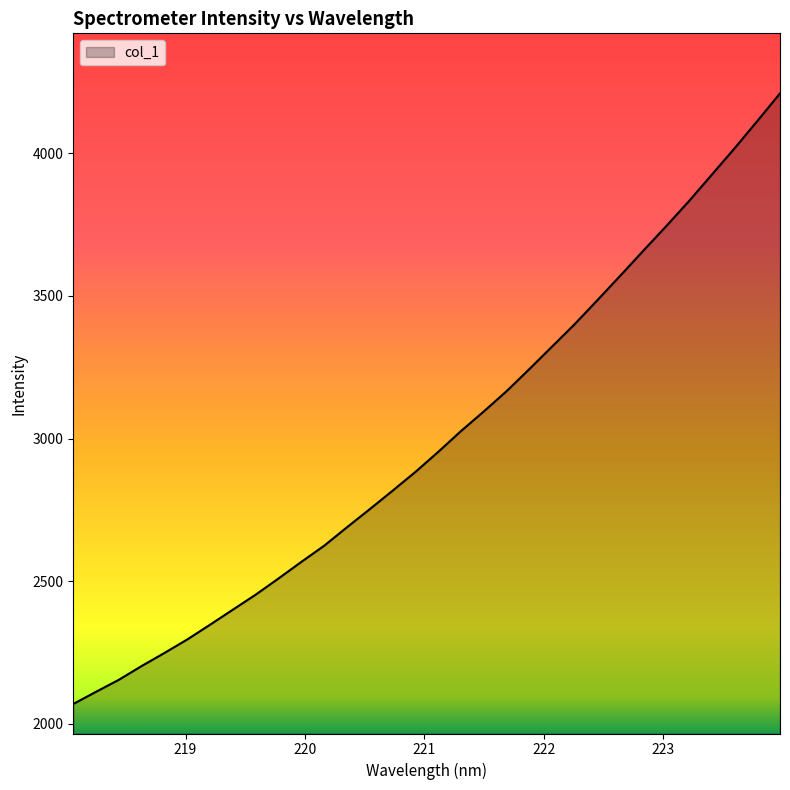

What is the greatest value displayed?

4209.8